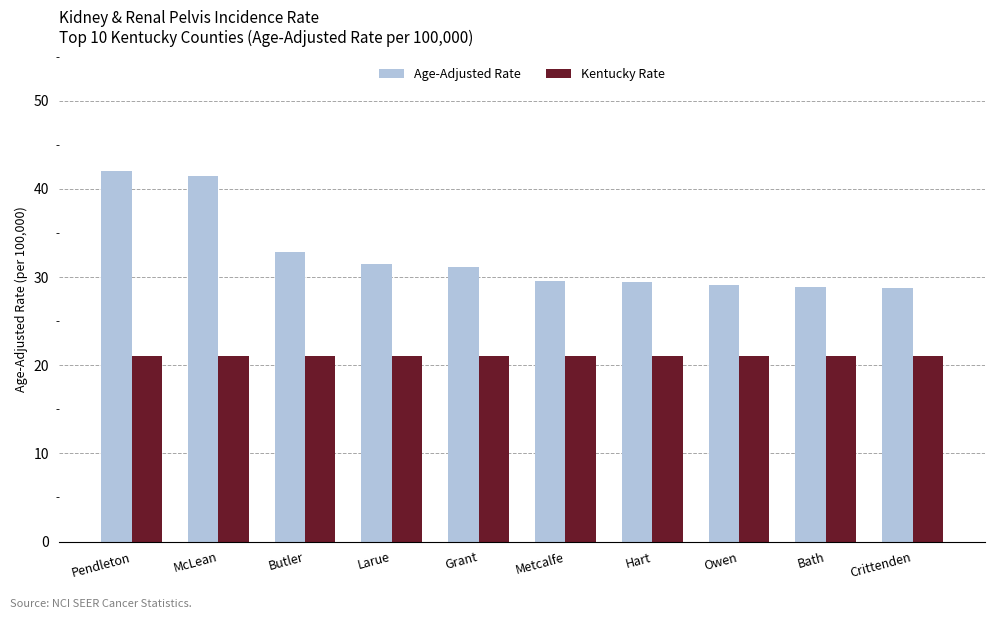

What position from the right is Crittenden?

1